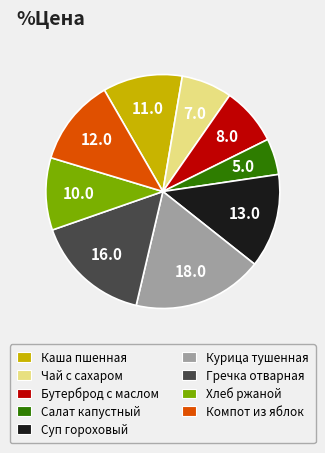

Is the sum of Суп гороховый and Салат капустный greater than half?

No